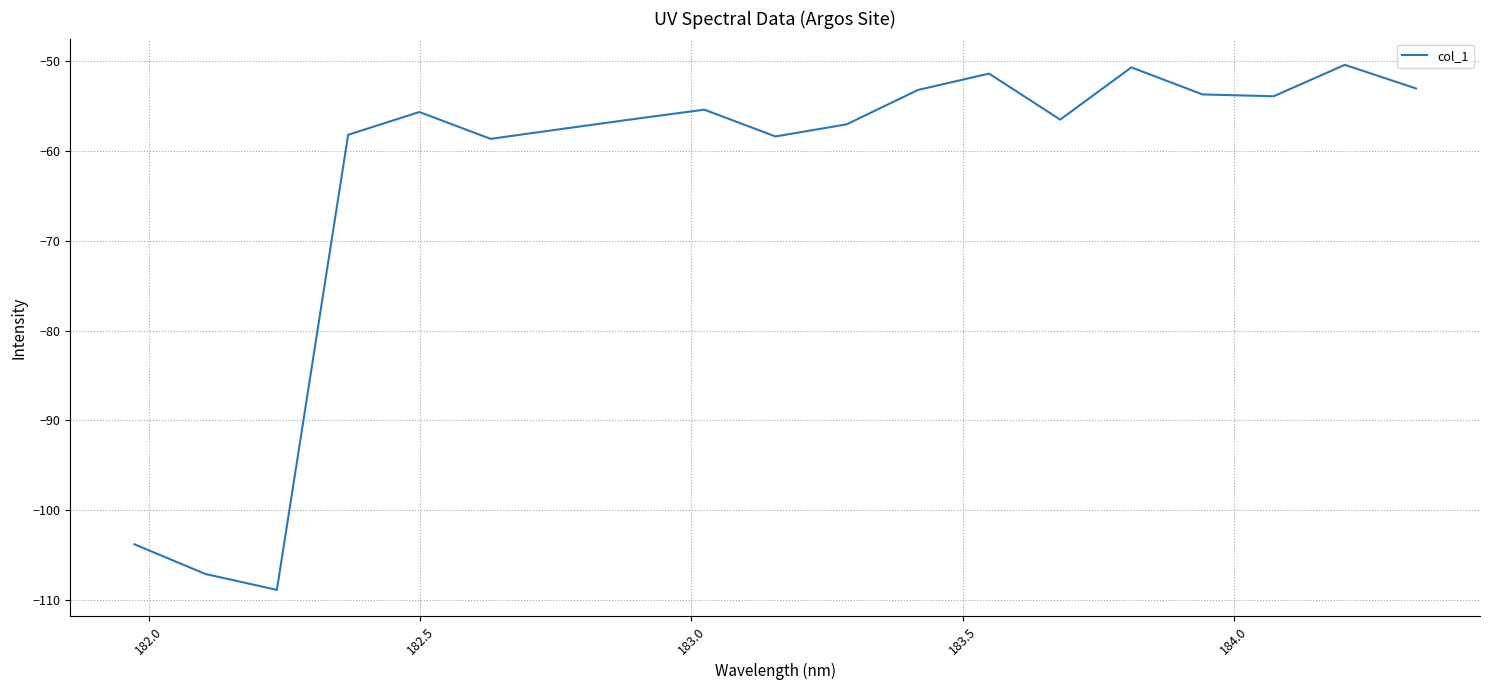

What is the greatest value displayed?

-50.4